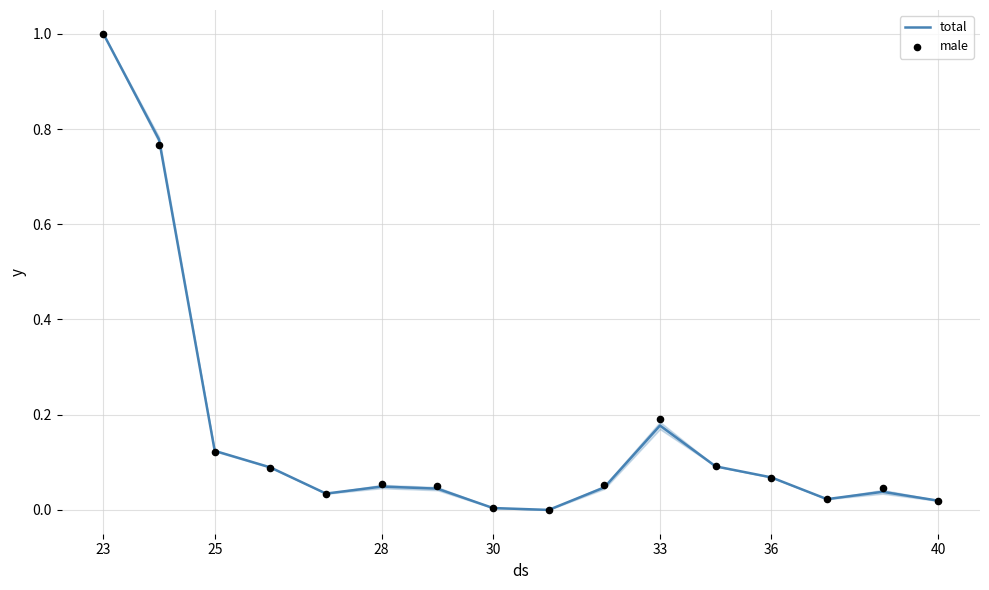

Which series contains the lowest Y value?

total